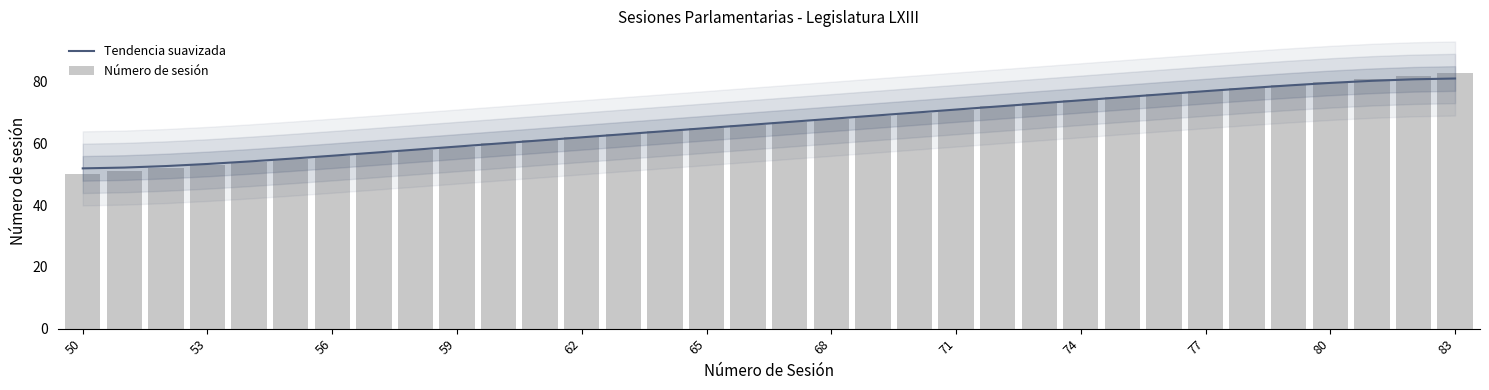

Is it true that Número de sesión equals 23.5 at 62?

False